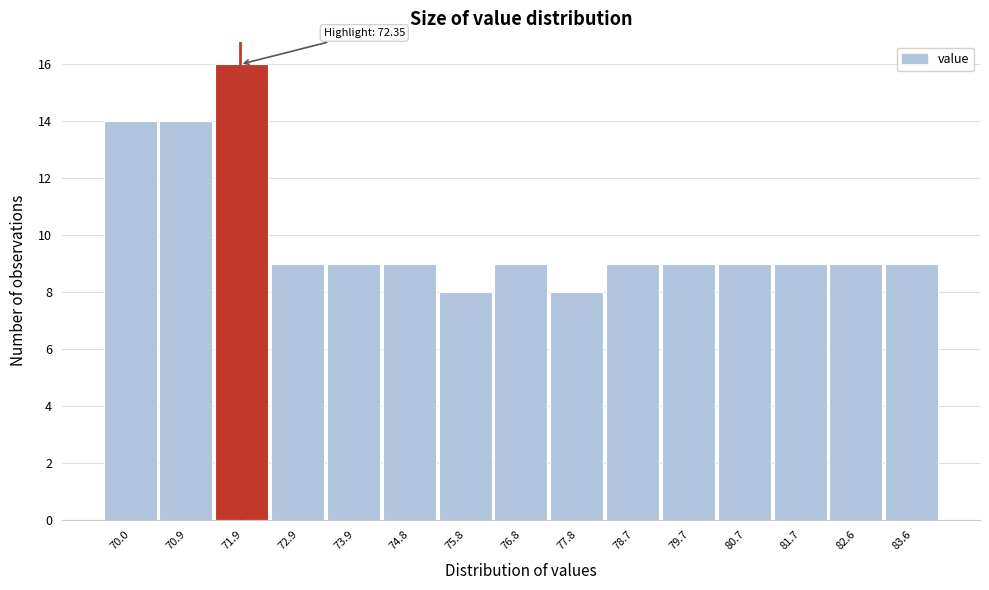

Reading left to right, transcribe all the data shown in this chart.

70.0=14	70.9=14	71.9=16	72.9=9	73.9=9	74.8=9	75.8=8	76.8=9	77.8=8	78.7=9	79.7=9	80.7=9	81.7=9	82.6=9	83.6=9